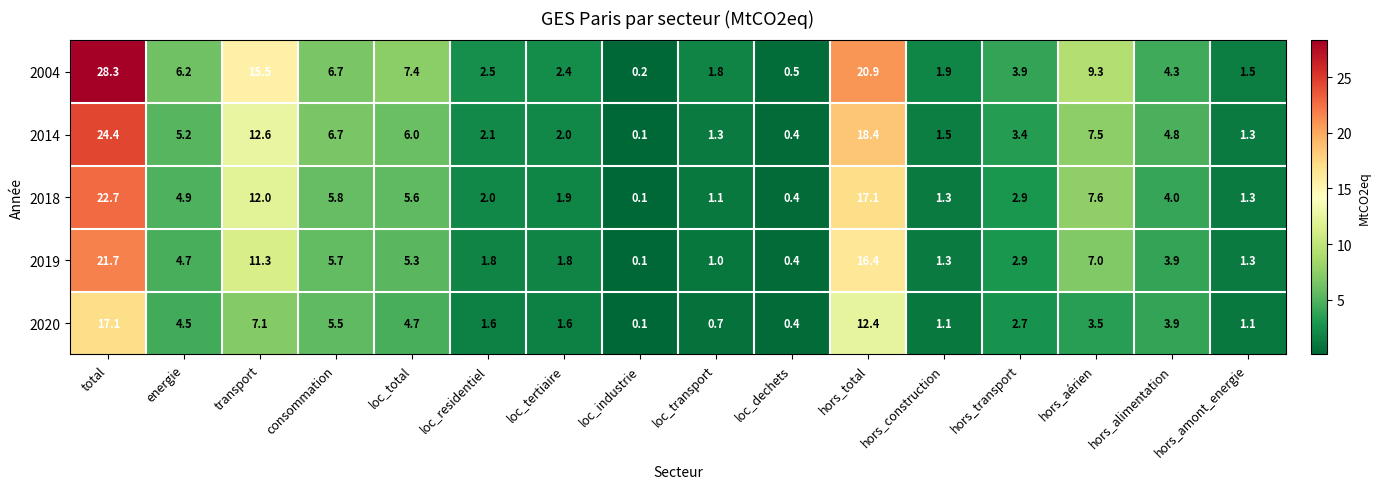

What is the sum of the 2020 values at hors_amont_energie and hors_alimentation?

5.0